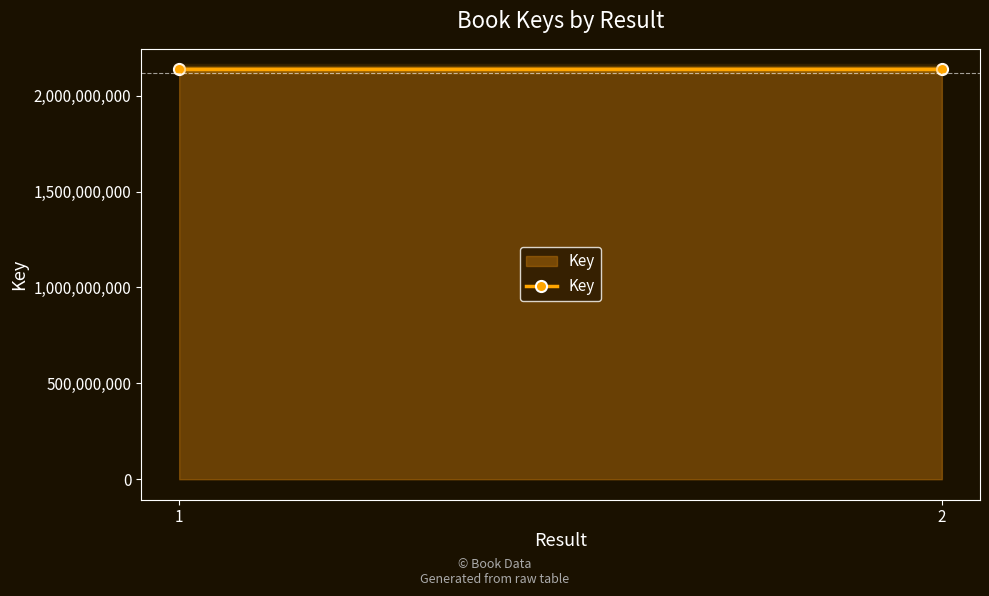

What is the ratio of the value at 2 to the value at 1?

1.0